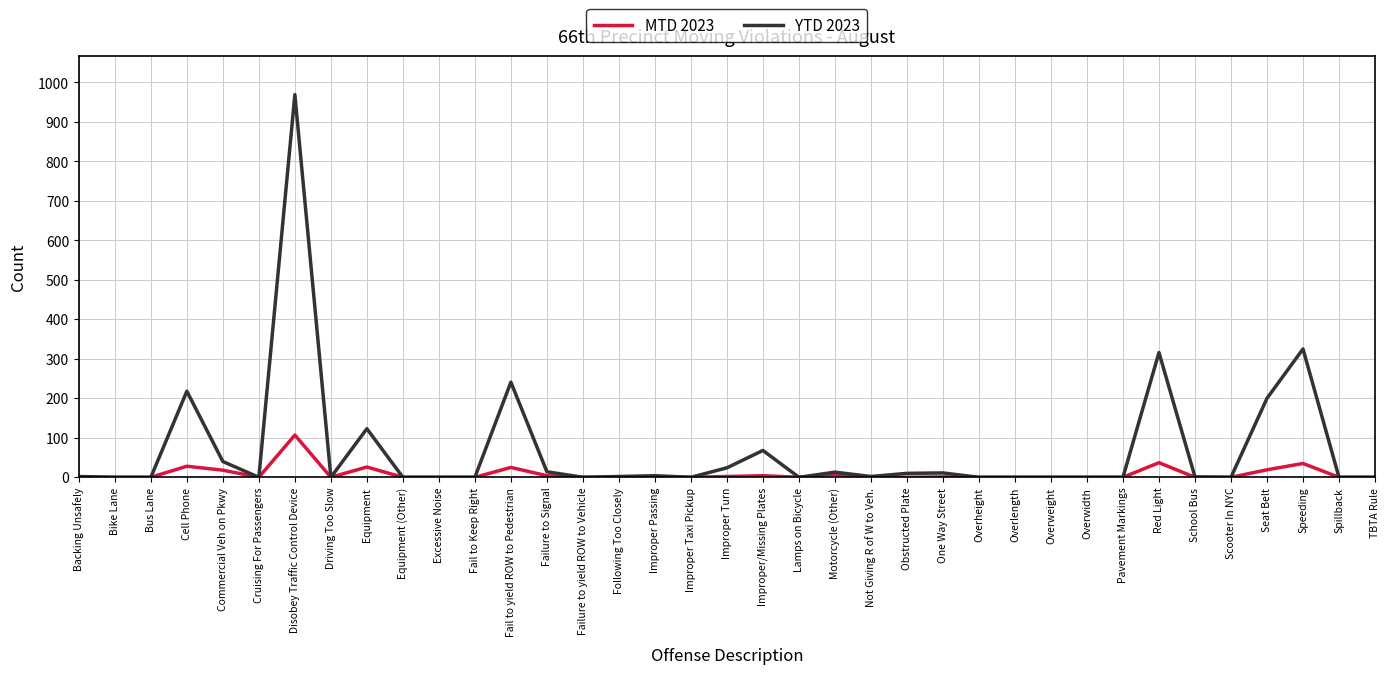

At which label does MTD 2023 reach its peak?

Disobey Traffic Control Device